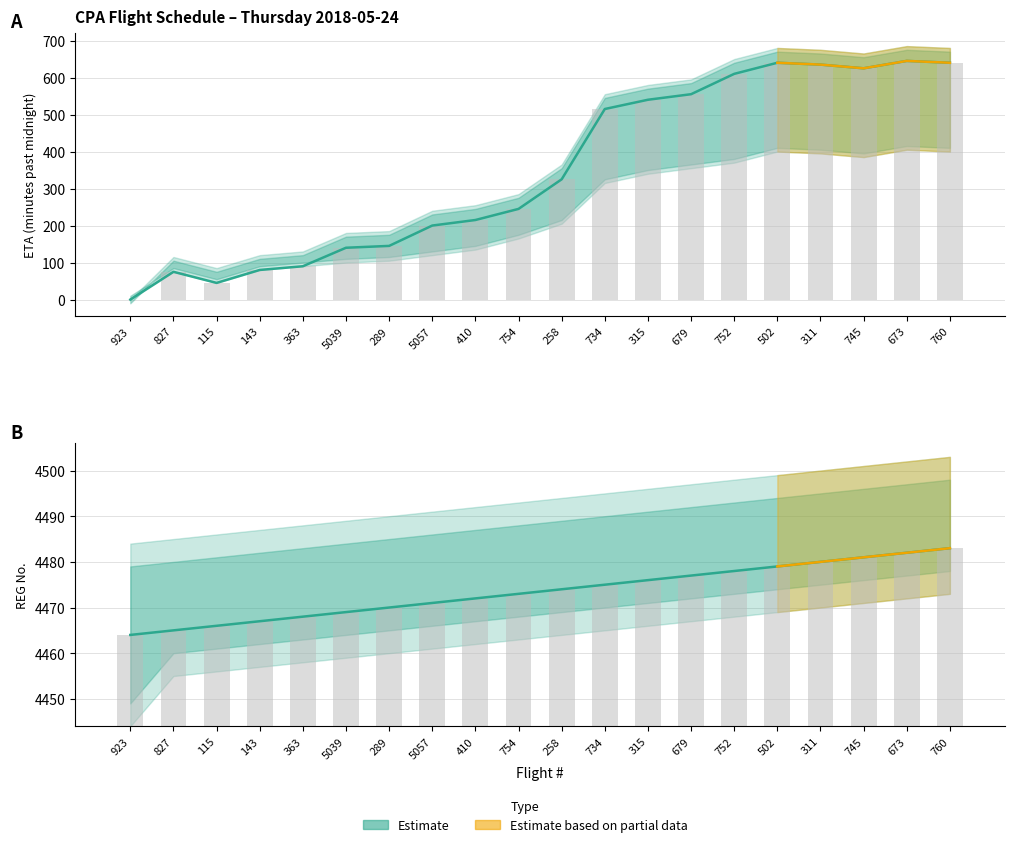

What is the difference between the maximum and second lowest values in the ETA (lower) series?

600